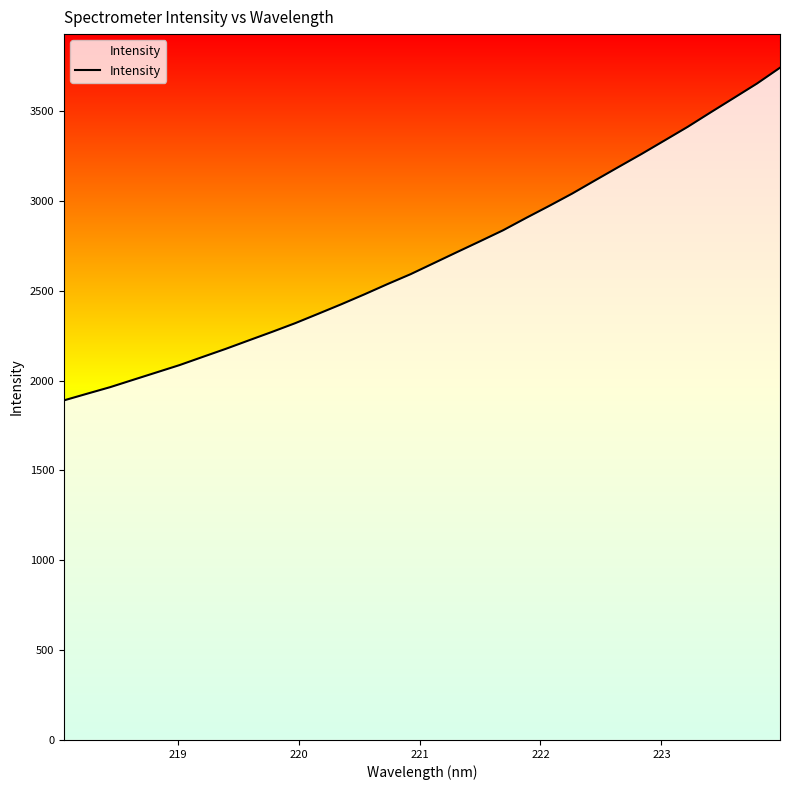

What is the smallest value displayed?

1890.0